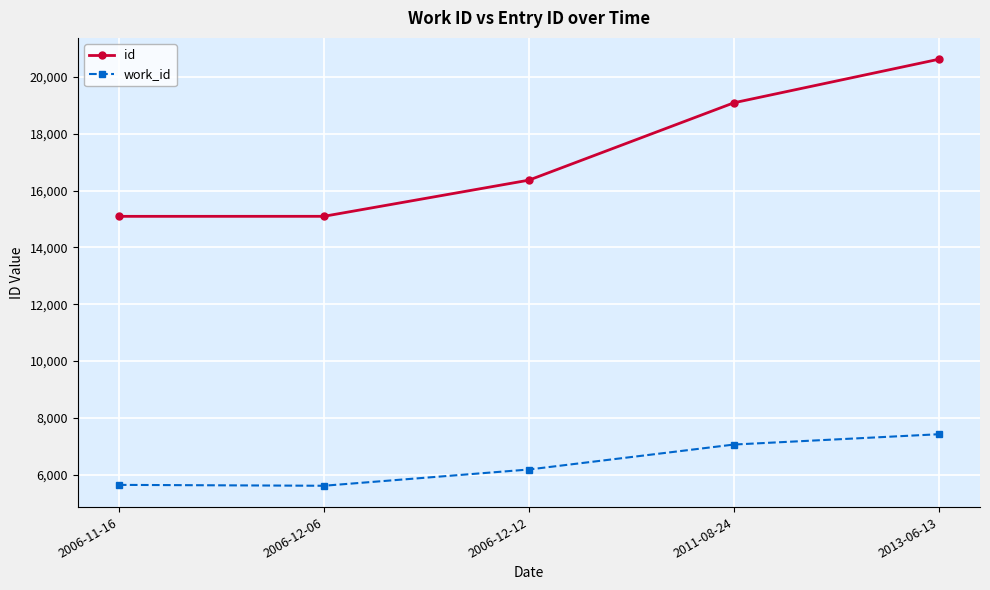

Does the chart display data point markers on the line(s)?

Yes